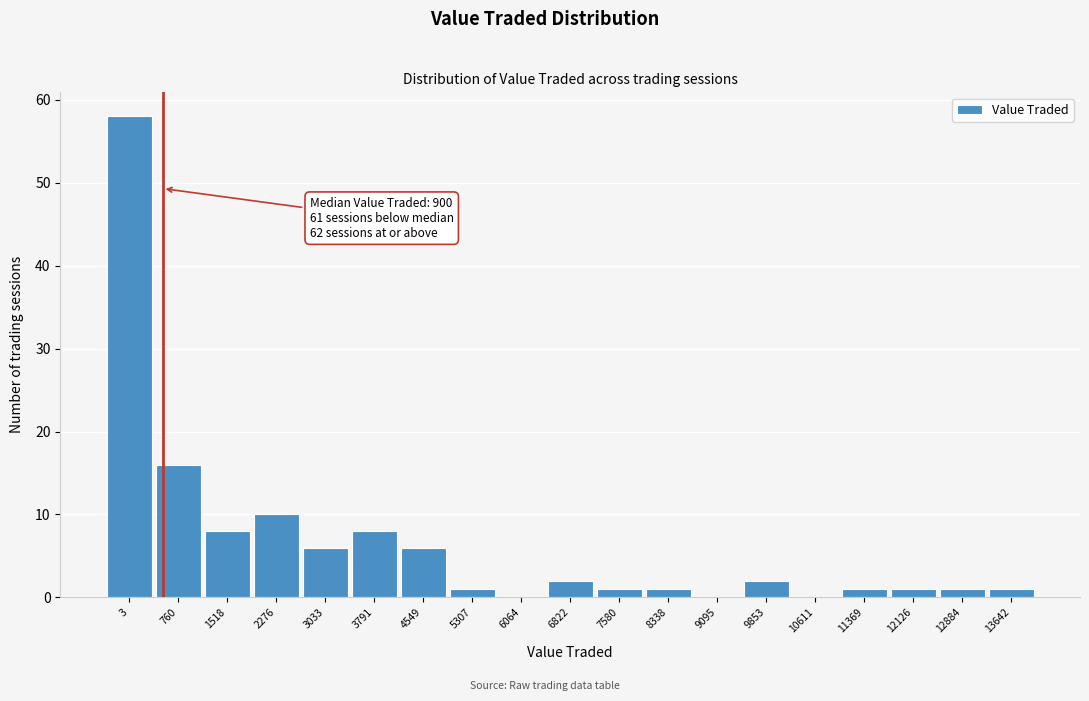

Reading left to right, list all the values displayed in this chart.

3=58	760=16	1518=8	2276=10	3033=6	3791=8	4549=6	5307=1	6064=0	6822=2	7580=1	8338=1	9095=0	9853=2	10611=0	11369=1	12126=1	12884=1	13642=1